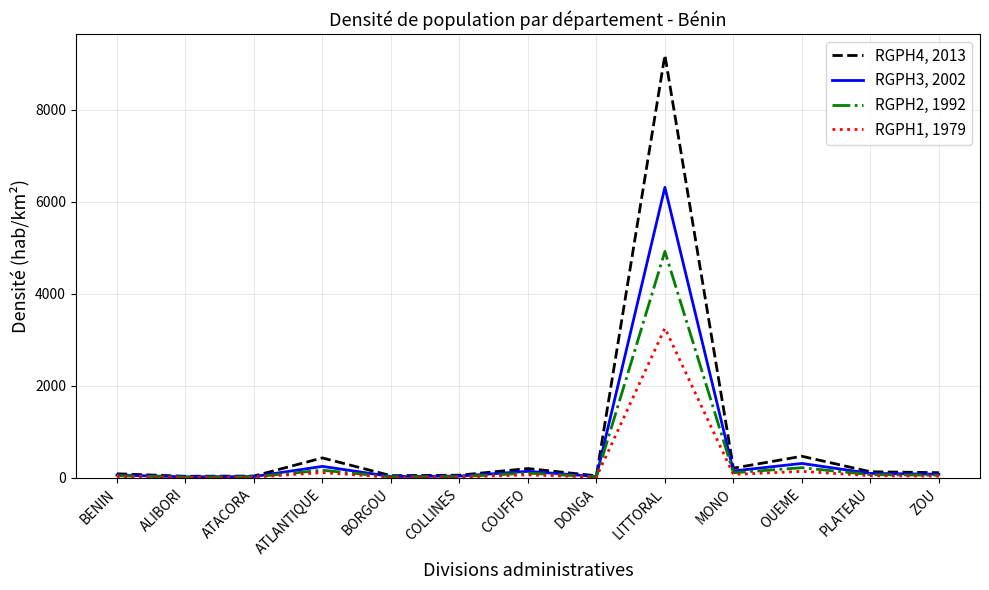

What is the maximum value shown in the chart?

9192